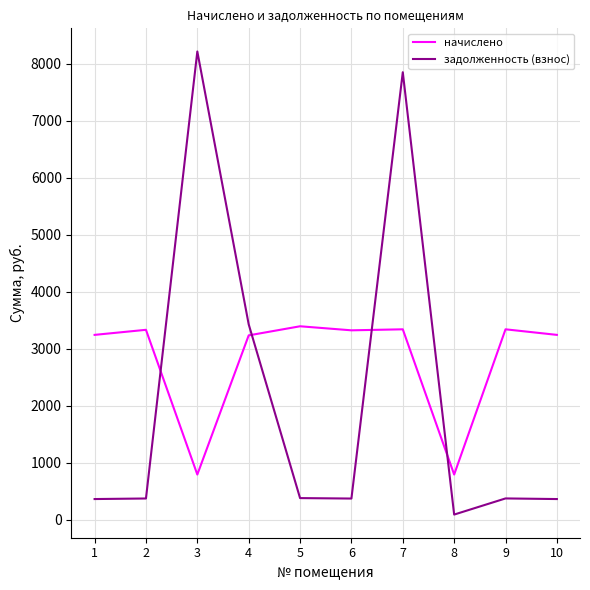

What is the approximate value of задолженность (взнос) at 8?

87.8